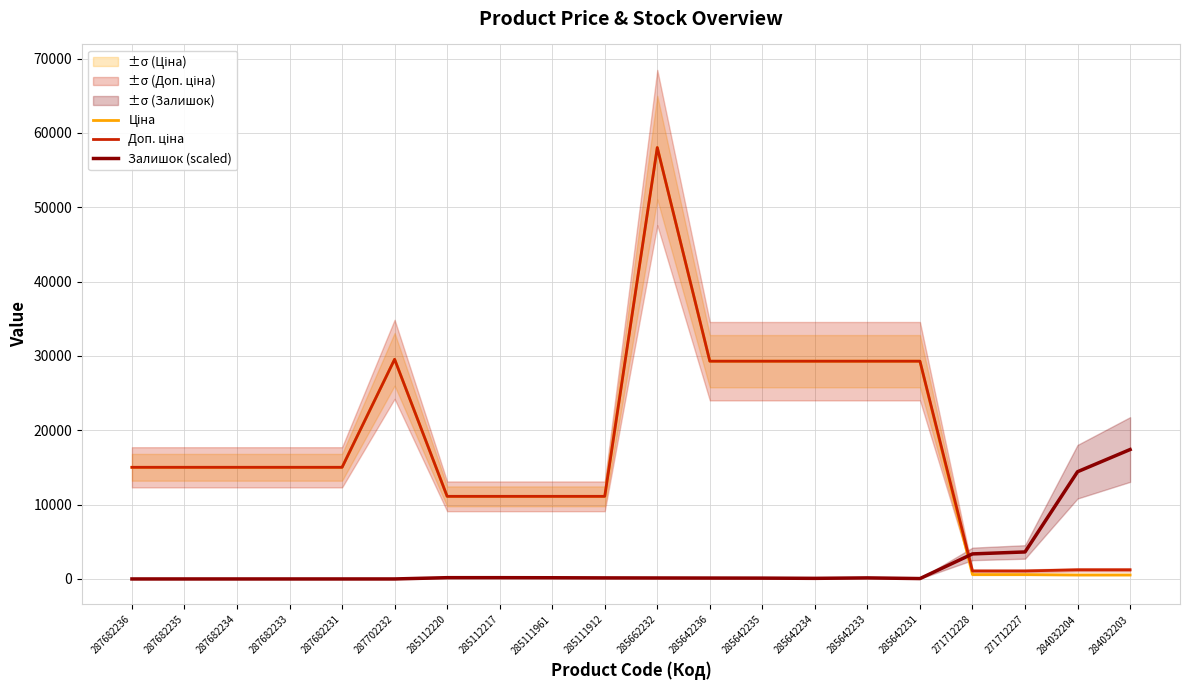

Reading left to right, list all the values displayed in this chart.

Ціна: 287682236=15019.2	287682235=15019.2	287682234=15019.2	287682233=15019.2	287682231=15019.2	287702232=29548.9	285112220=11113.6	285112217=11113.6	285111961=11113.6	285111912=11113.6	285662232=58037.0	285642236=29294.9	285642235=29294.9	285642234=29294.9	285642233=29294.9	285642231=29294.9	271712228=586.0	271712227=586.0	284032204=535.4	284032203=535.4
Доп. ціна: 287682236=15019.2	287682235=15019.2	287682234=15019.2	287682233=15019.2	287682231=15019.2	287702232=29548.9	285112220=11113.6	285112217=11113.6	285111961=11113.6	285111912=11113.6	285662232=58037.0	285642236=29294.9	285642235=29294.9	285642234=29294.9	285642233=29294.9	285642231=29294.9	271712228=1074.5	271712227=1074.5	284032204=1227.2	284032203=1227.2
Залишок (scaled): 287682236=0.0	287682235=0.0	287682234=0.0	287682233=0.0	287682231=0.0	287702232=0.0	285112220=172.0	285112217=172.0	285111961=161.9	285111912=141.6	285662232=131.5	285642236=121.4	285642235=111.3	285642234=80.9	285642233=141.6	285642231=50.6	271712228=3368.9	271712227=3632.0	284032204=14426.6	284032203=17411.1